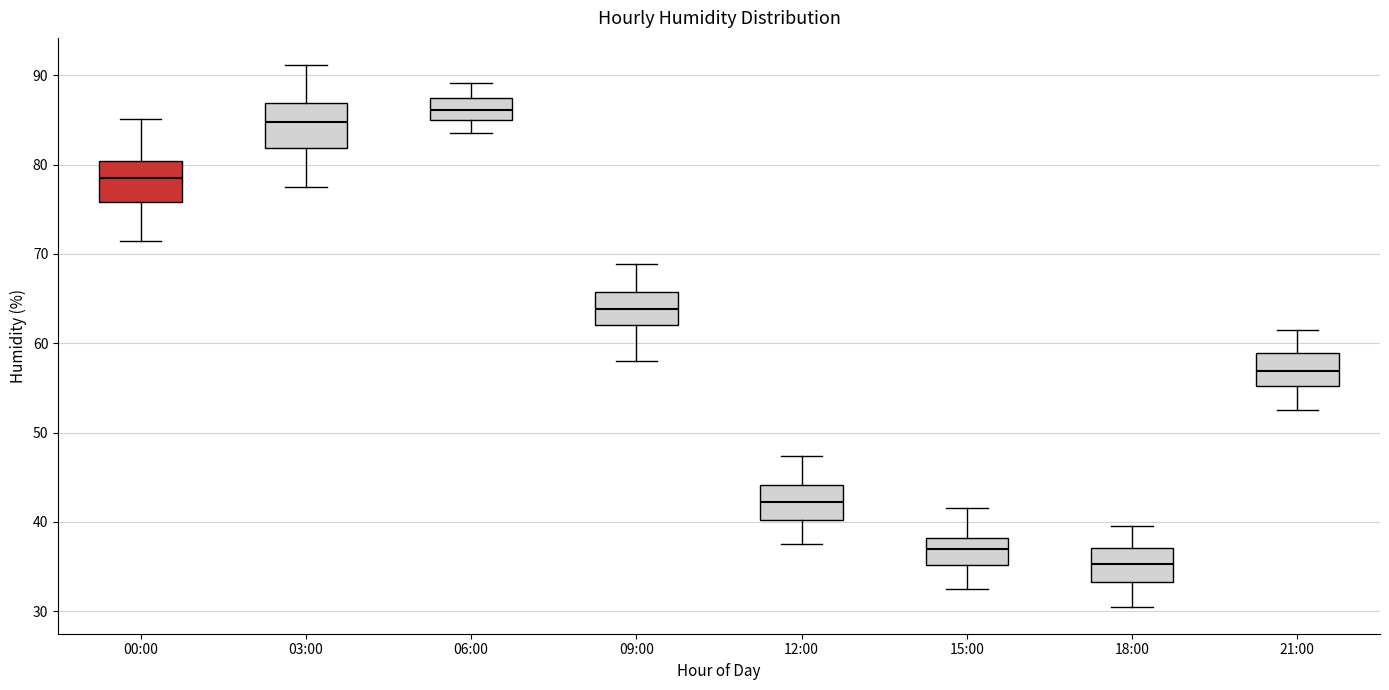

Reading left to right, transcribe this box plot: for each box, give where its median line is, the range the box spans, and where its two whiskers end, as read against the y-axis. The values are not printed on the chart, so give them approximately, as read against the axis.

00:00: median 79, box 76 to 80, whiskers 72 to 85
03:00: median 85, box 82 to 87, whiskers 78 to 91
06:00: median 86, box 85 to 88, whiskers 84 to 89
09:00: median 64, box 62 to 66, whiskers 58 to 69
12:00: median 42, box 40 to 44, whiskers 38 to 47
15:00: median 37, box 35 to 38, whiskers 33 to 42
18:00: median 35, box 33 to 37, whiskers 31 to 40
21:00: median 57, box 55 to 59, whiskers 53 to 62